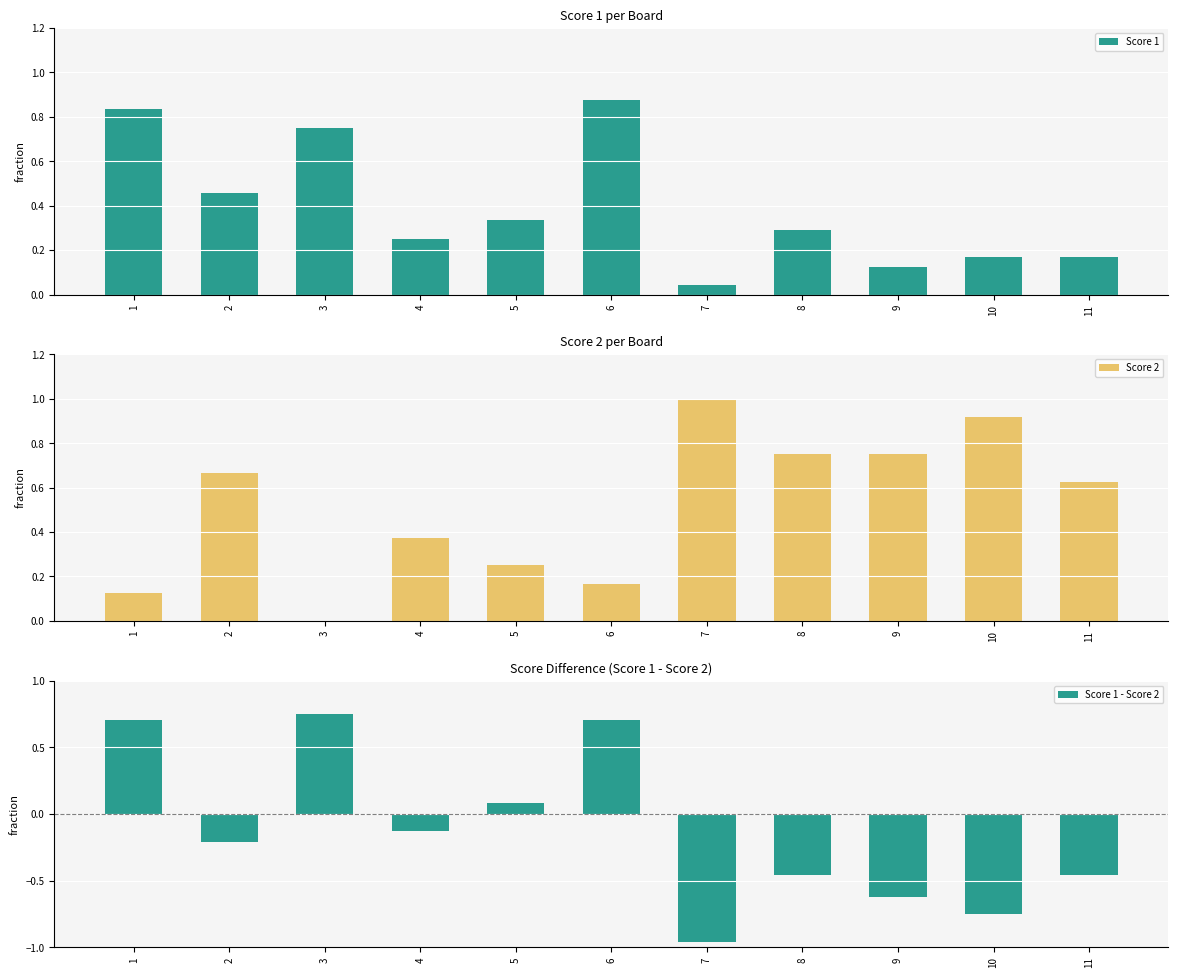

Count the number of data series in this chart.

3